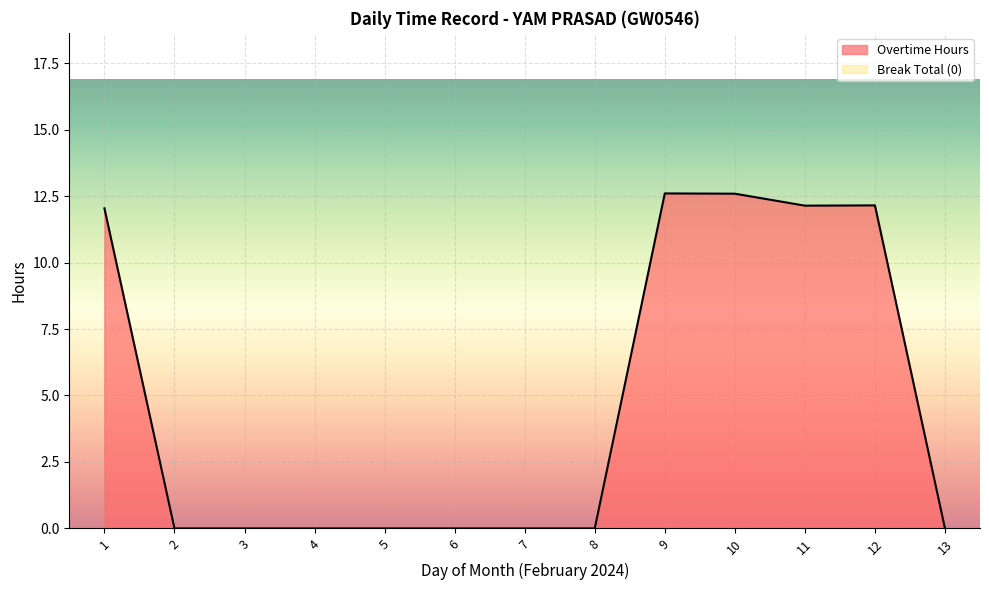

The value of Break Total at 7 is 0.0. True or false?

True